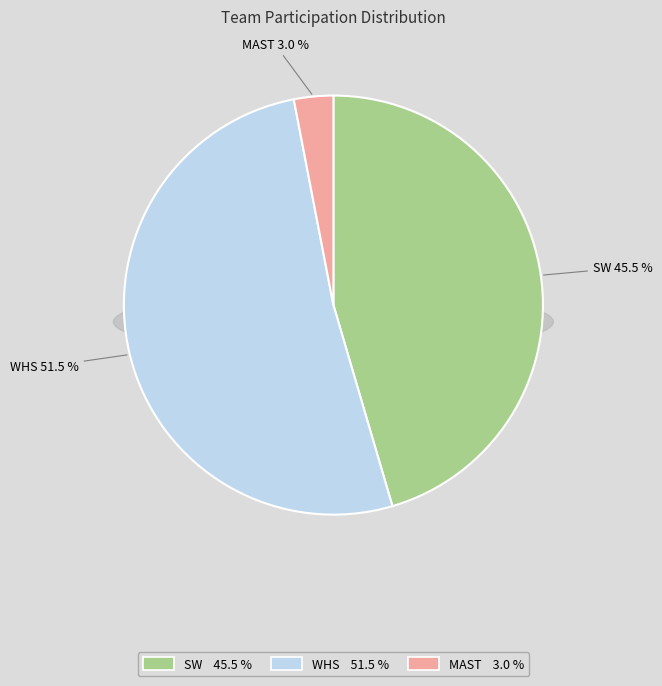

Between MAST and WHS, which is larger?

WHS